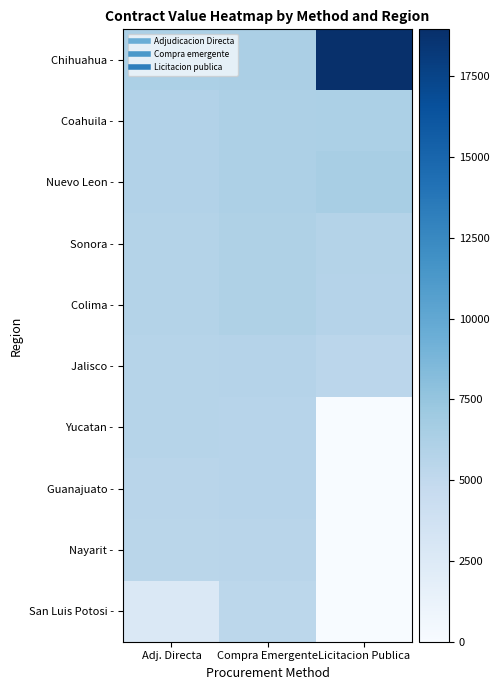

Reading right to left, what are all the values shown in this chart?

Chihuahua -: Licitacion Publica=18957.7	Compra Emergente=6309.2	Adj. Directa=6235.0
Coahuila -: Licitacion Publica=6250.1	Compra Emergente=6148.0	Adj. Directa=5900.0
Nuevo Leon -: Licitacion Publica=6472.8	Compra Emergente=6148.0	Adj. Directa=5854.2
Sonora -: Licitacion Publica=5804.6	Compra Emergente=6124.8	Adj. Directa=5800.0
Colima -: Licitacion Publica=5730.7	Compra Emergente=6111.3	Adj. Directa=5788.4
Jalisco -: Licitacion Publica=5357.2	Compra Emergente=5735.0	Adj. Directa=5684.0
Yucatan -: Licitacion Publica=0.0	Compra Emergente=5568.0	Adj. Directa=5671.2
Guanajuato -: Licitacion Publica=0.0	Compra Emergente=5568.0	Adj. Directa=5481.0
Nayarit -: Licitacion Publica=0.0	Compra Emergente=5527.8	Adj. Directa=5412.8
San Luis Potosi -: Licitacion Publica=0.0	Compra Emergente=5326.7	Adj. Directa=2701.3